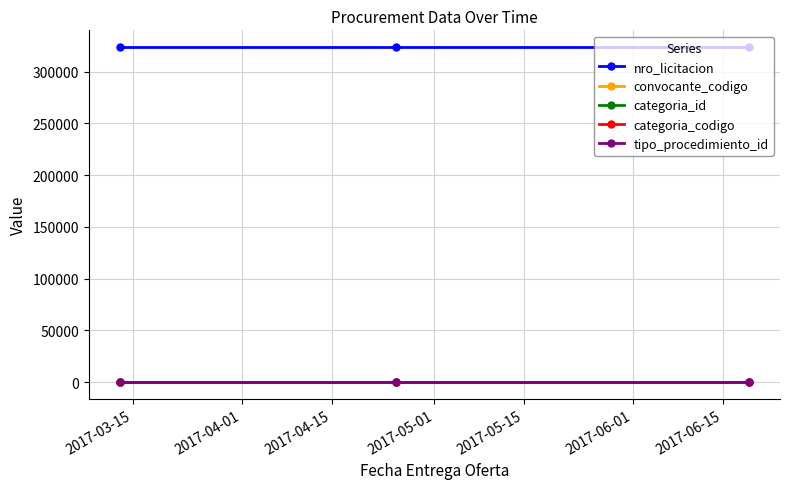

What is the maximum value shown in the chart?

323784